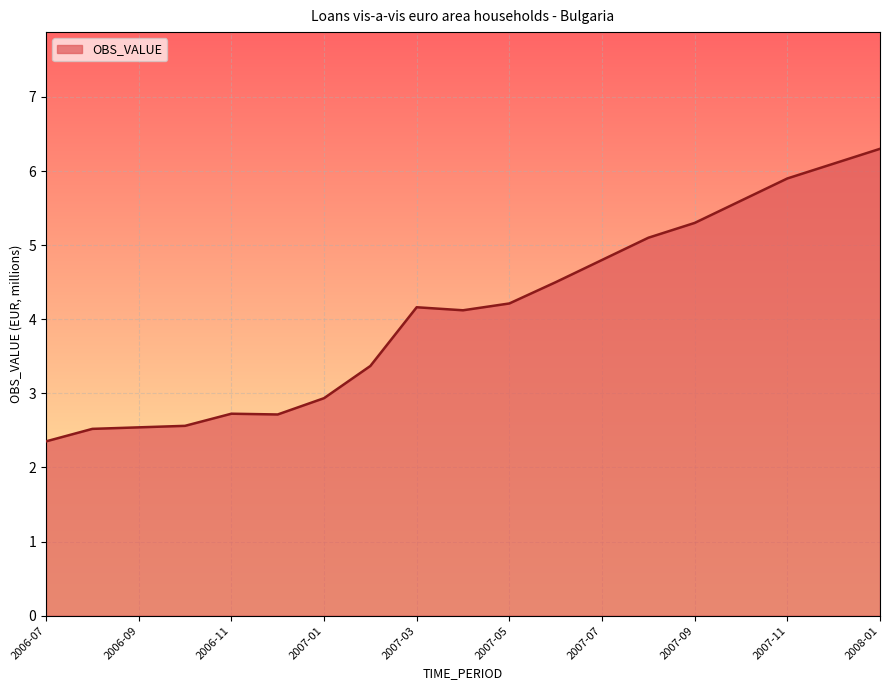

What is the minimum value shown in the chart?

2.4